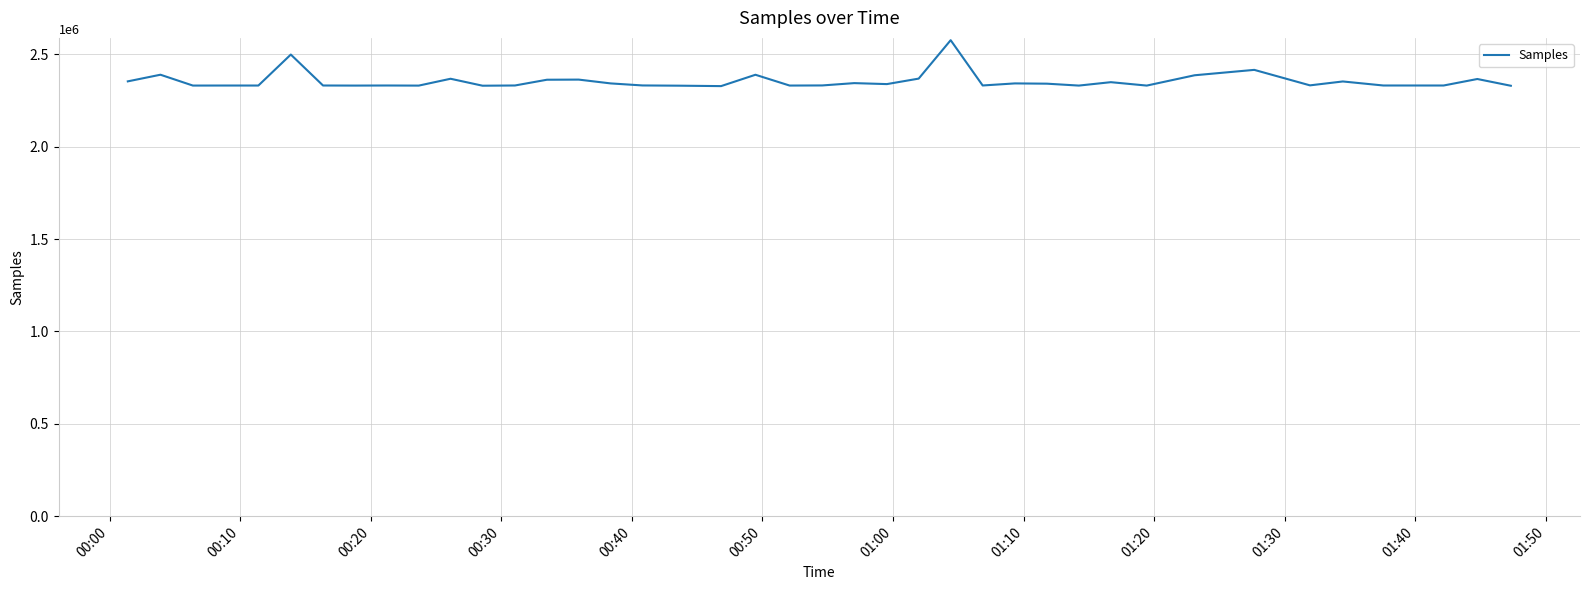

What is the minimum value shown in the chart?

2327767